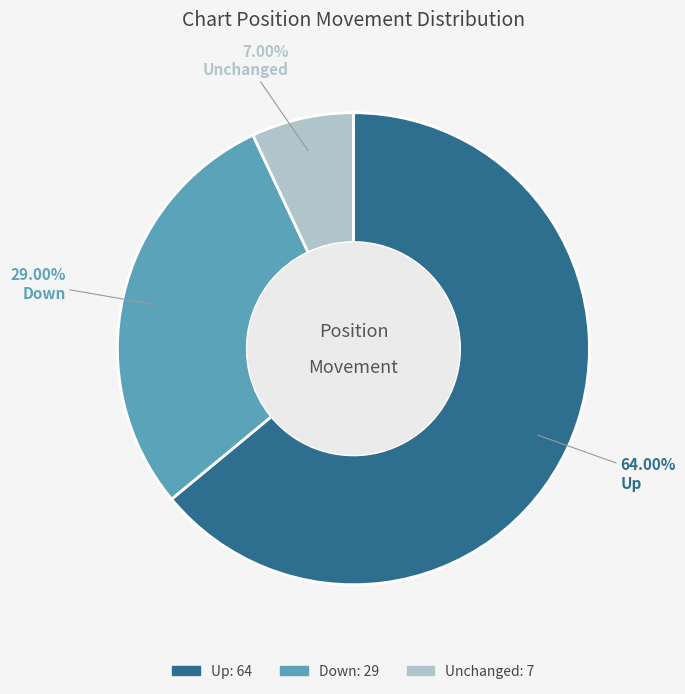

Does any single category account for the majority?

Yes